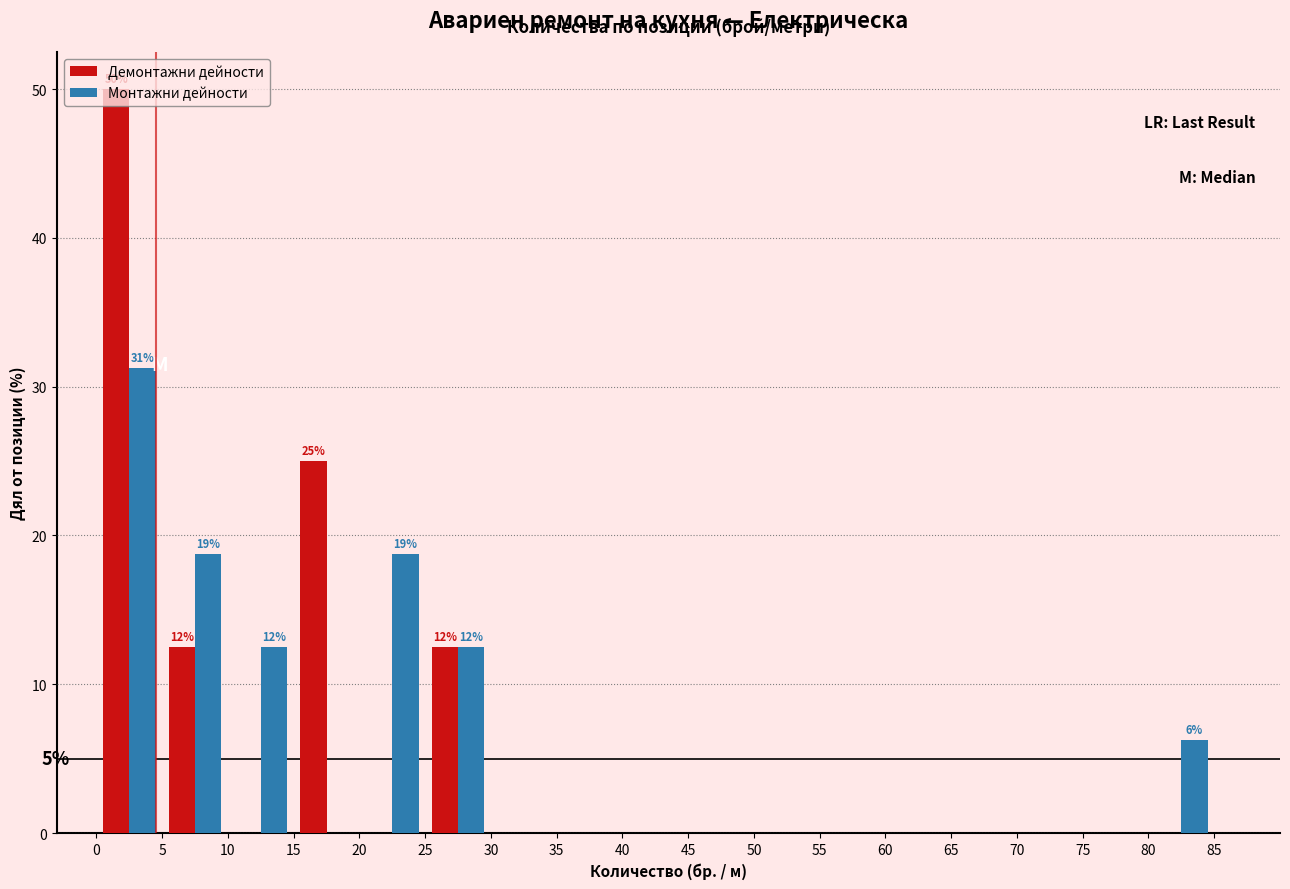

In the Демонтажни дейности series, which range on the x-axis has the tallest bar?

0 to 5